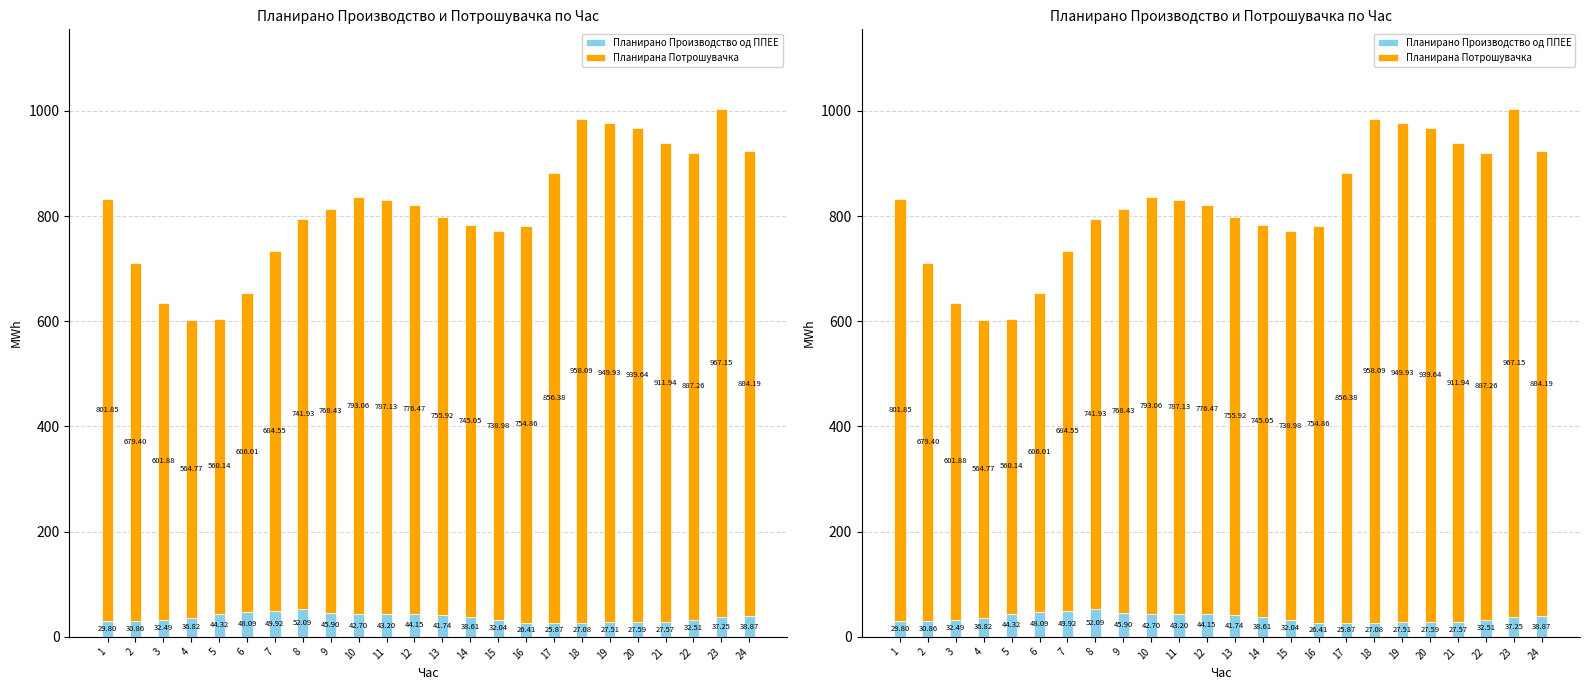

Count the number of categories in the chart.

24